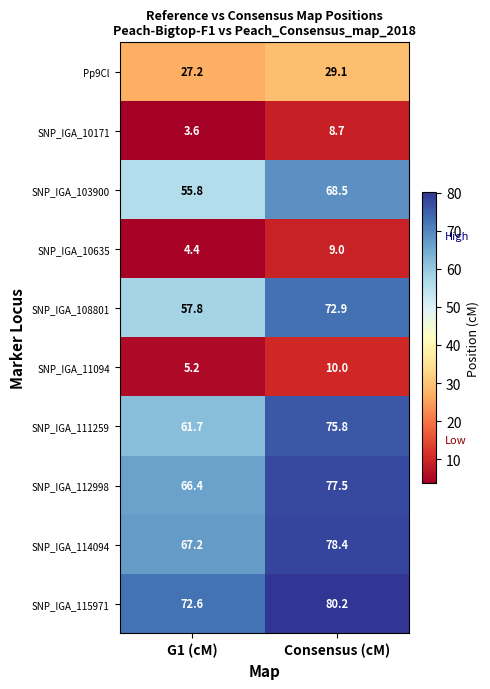

True or false: SNP_IGA_114094 has a value of 78.4 at Consensus (cM).

True